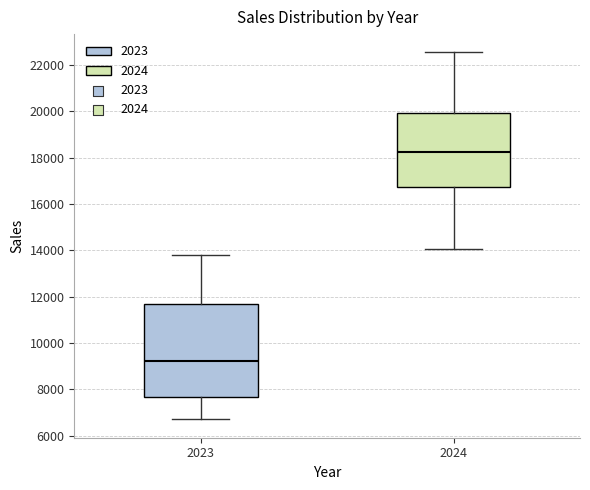

Where does the median line of the box at x = 2024 sit on the y-axis? The values are not printed on the chart, so give them approximately, as read against the axis.

18200